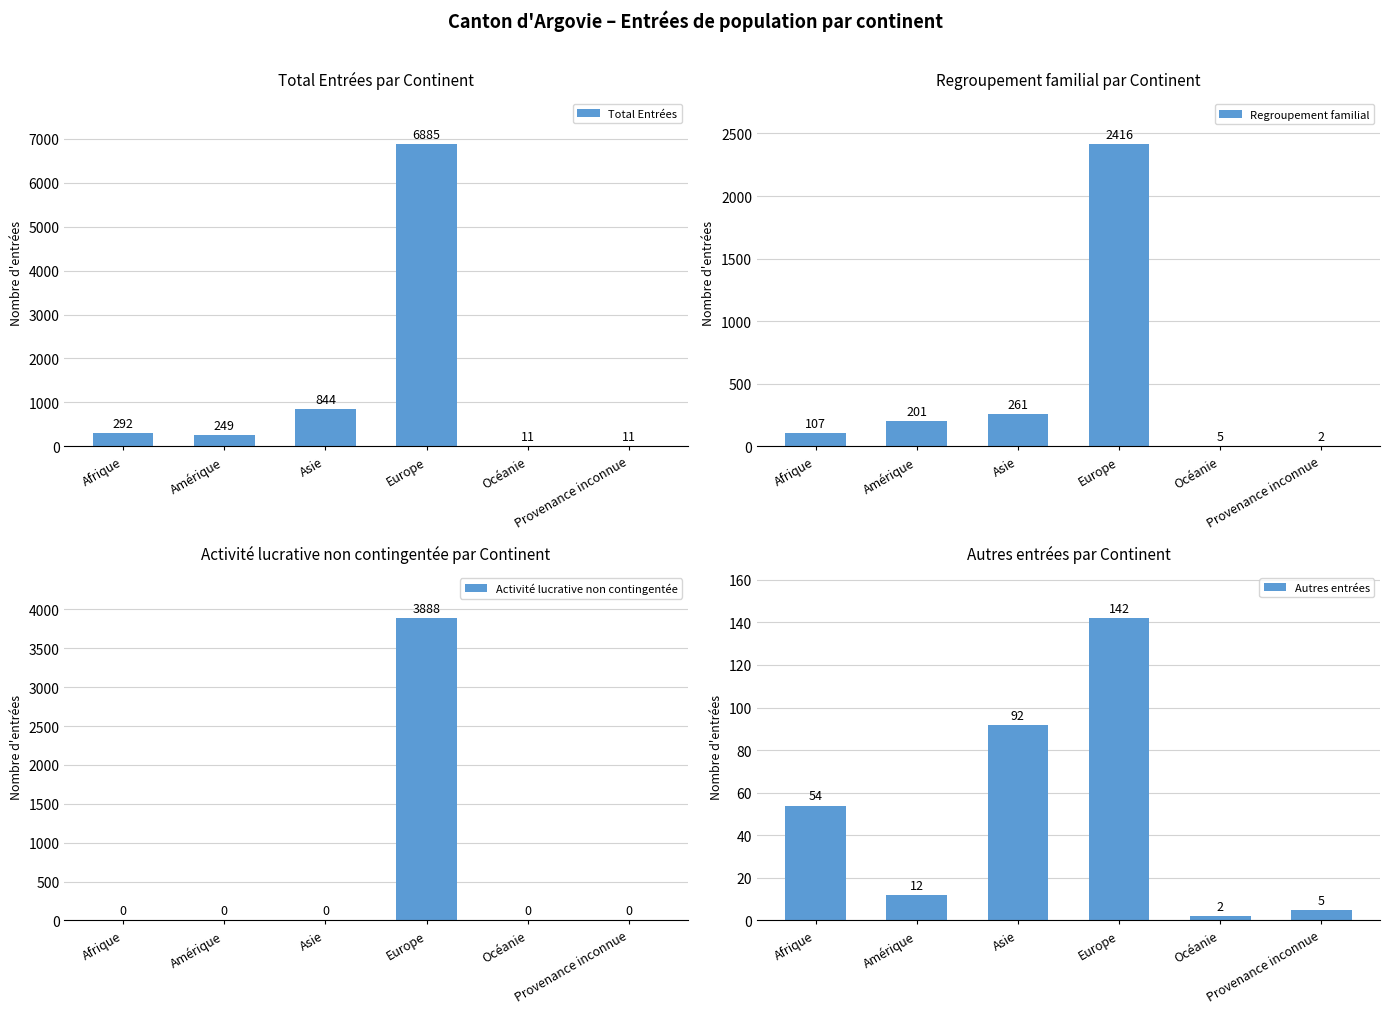

What is the label of the 6th bar from the right?

Afrique